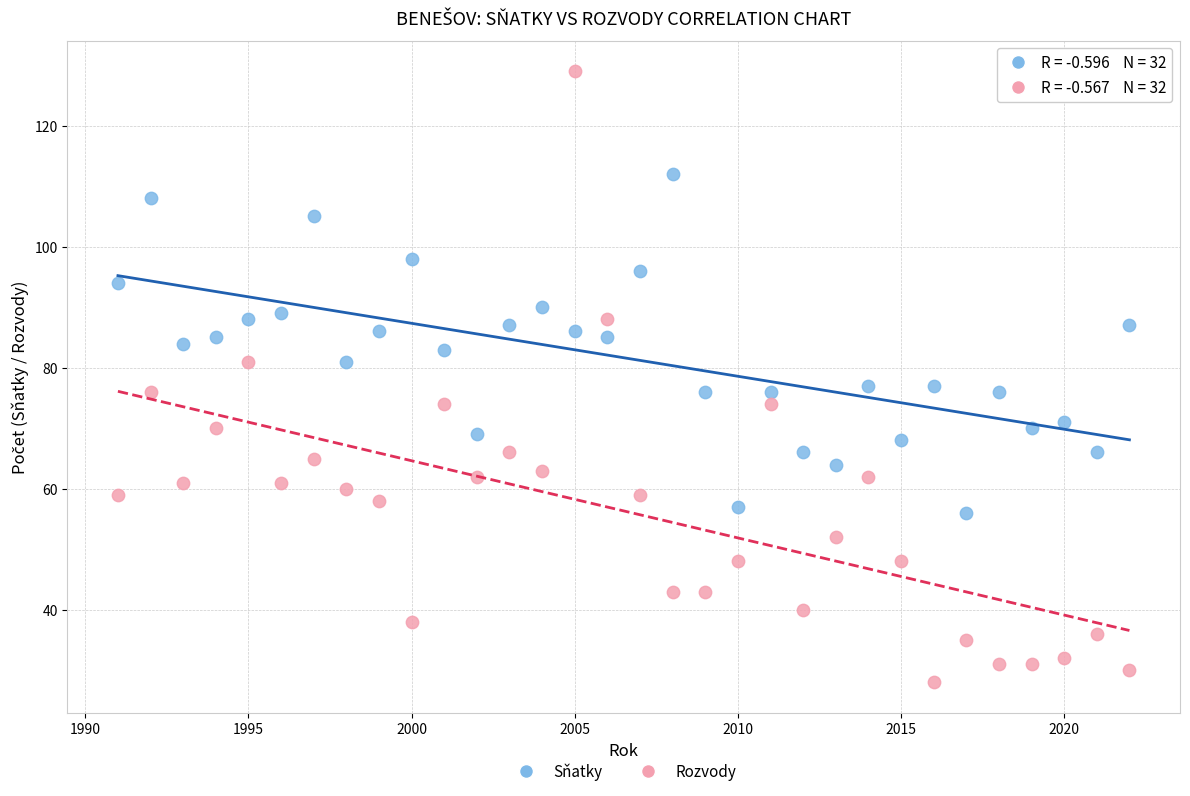

What is the X range (max minus min) for the scatter plot?

31